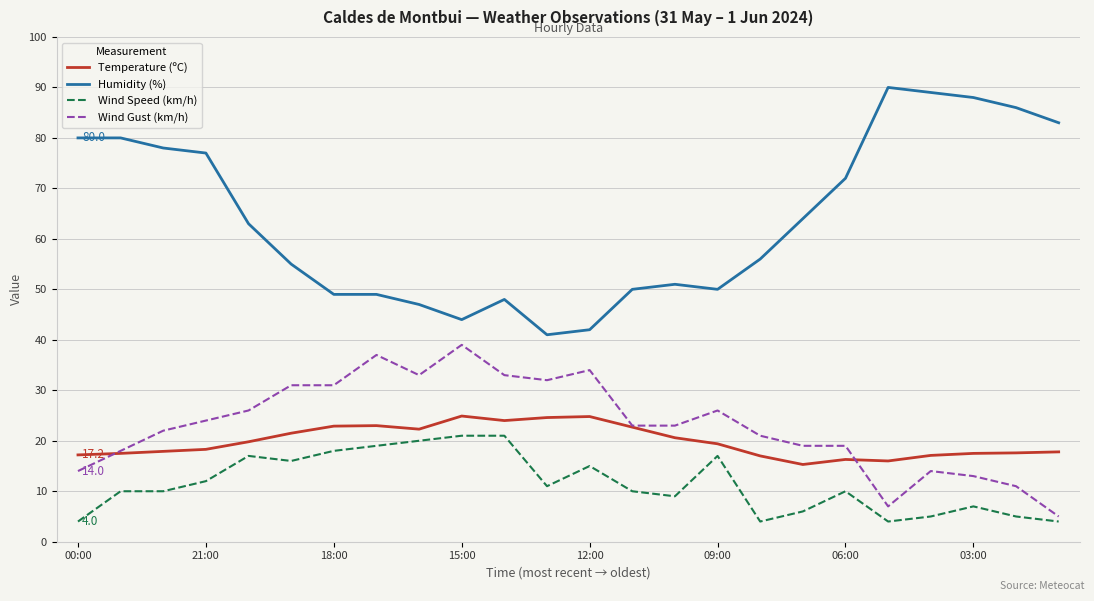

List the series in order of their peak value, lowest first.

Wind Speed (km/h), Temperature (ºC), Wind Gust (km/h), Humidity (%)